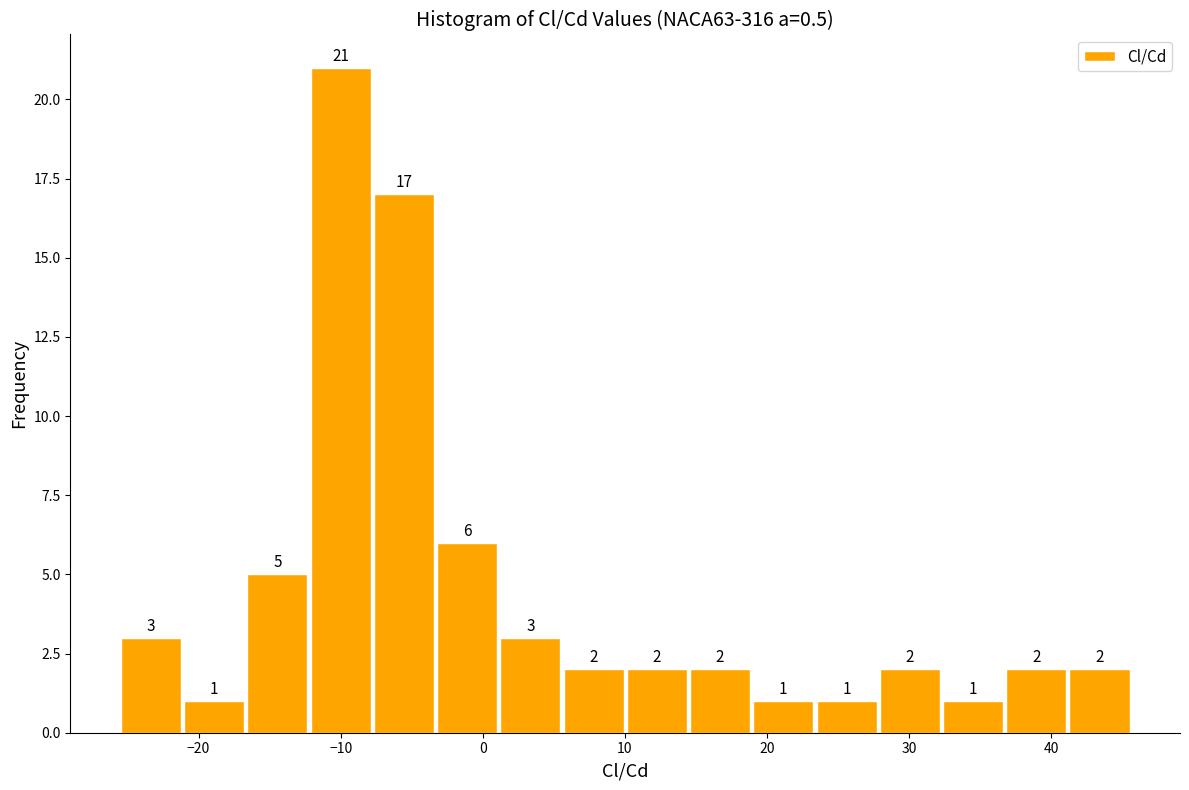

Reading left to right, list every bar in this chart as the range it spans on the x-axis followed by its height. The bar edges are not printed on the chart, so give them approximately, as read against the axis.

-26 to -21: 3
-21 to -17: 1
-17 to -12: 5
-12 to -8: 21
-8 to -3: 17
-3 to 1: 6
1 to 6: 3
6 to 10: 2
10 to 14: 2
14 to 19: 2
19 to 23: 1
23 to 28: 1
28 to 32: 2
32 to 37: 1
37 to 41: 2
41 to 46: 2